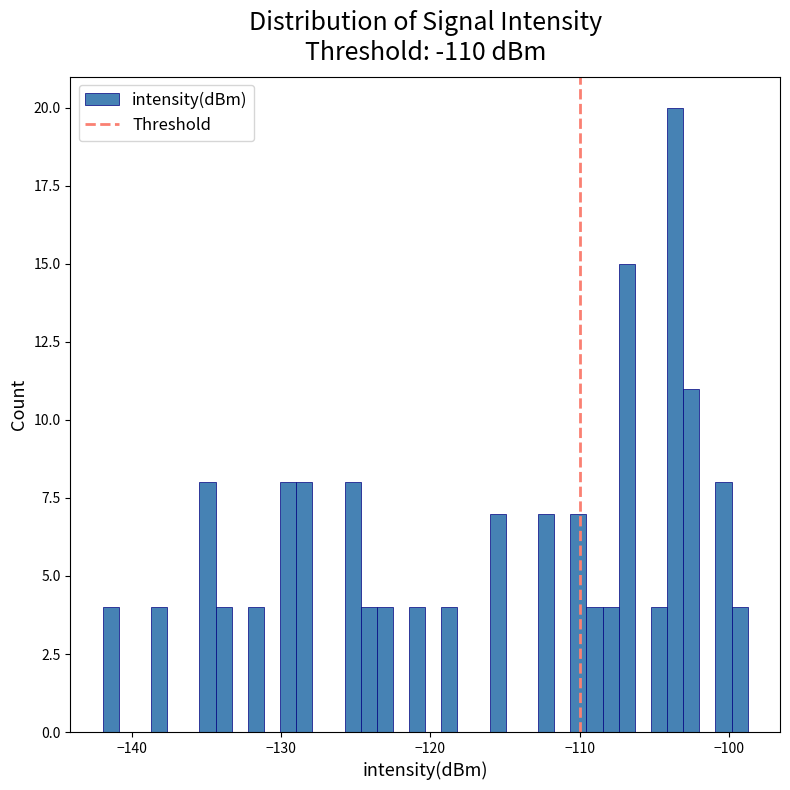

Read against the x-axis, roughly where is the centre of the tallest bar?

-104